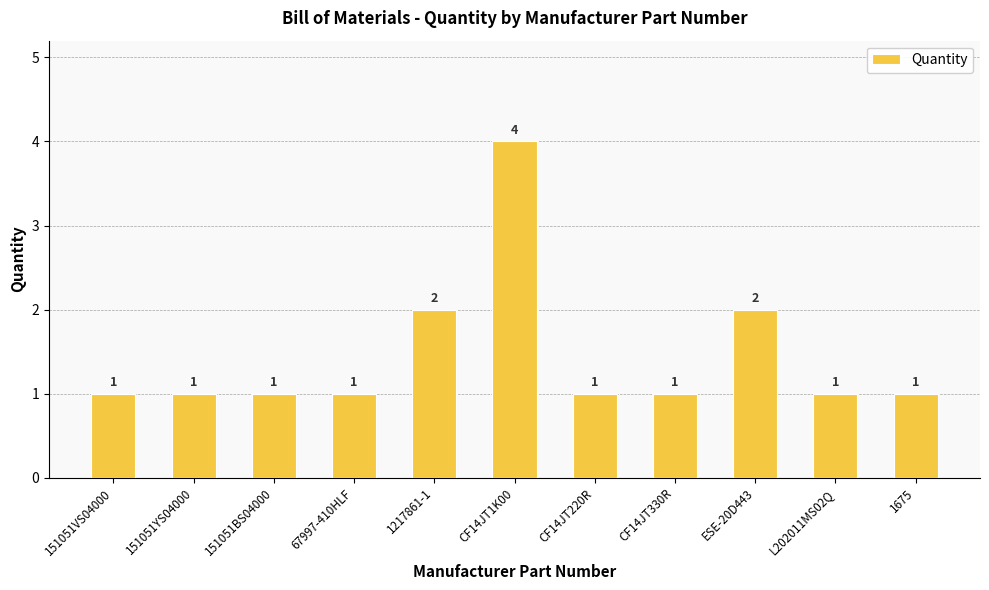

Reading right to left, list all the values displayed in this chart.

1675=1	L202011MS02Q=1	ESE-20D443=2	CF14JT330R=1	CF14JT220R=1	CF14JT1K00=4	1217861-1=2	67997-410HLF=1	151051BS04000=1	151051YS04000=1	151051VS04000=1